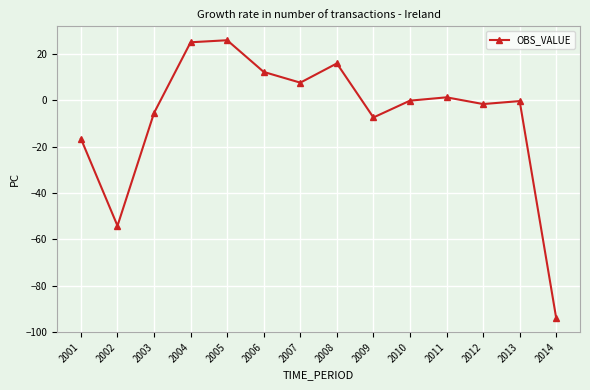

At which category does the data reach its first local valley?

2002